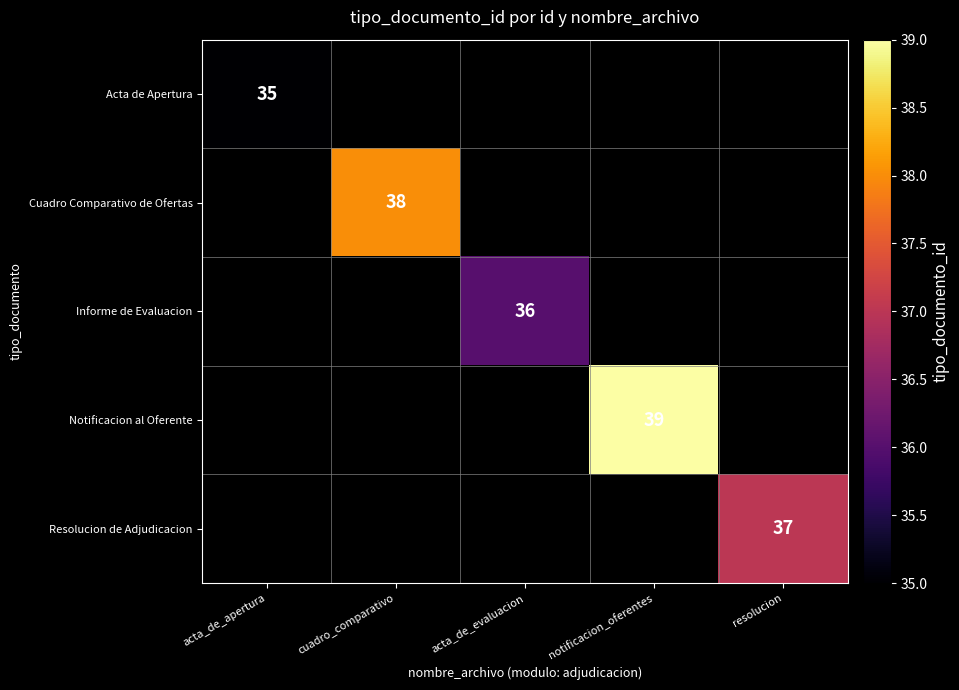

Count the number of categories in the chart.

5